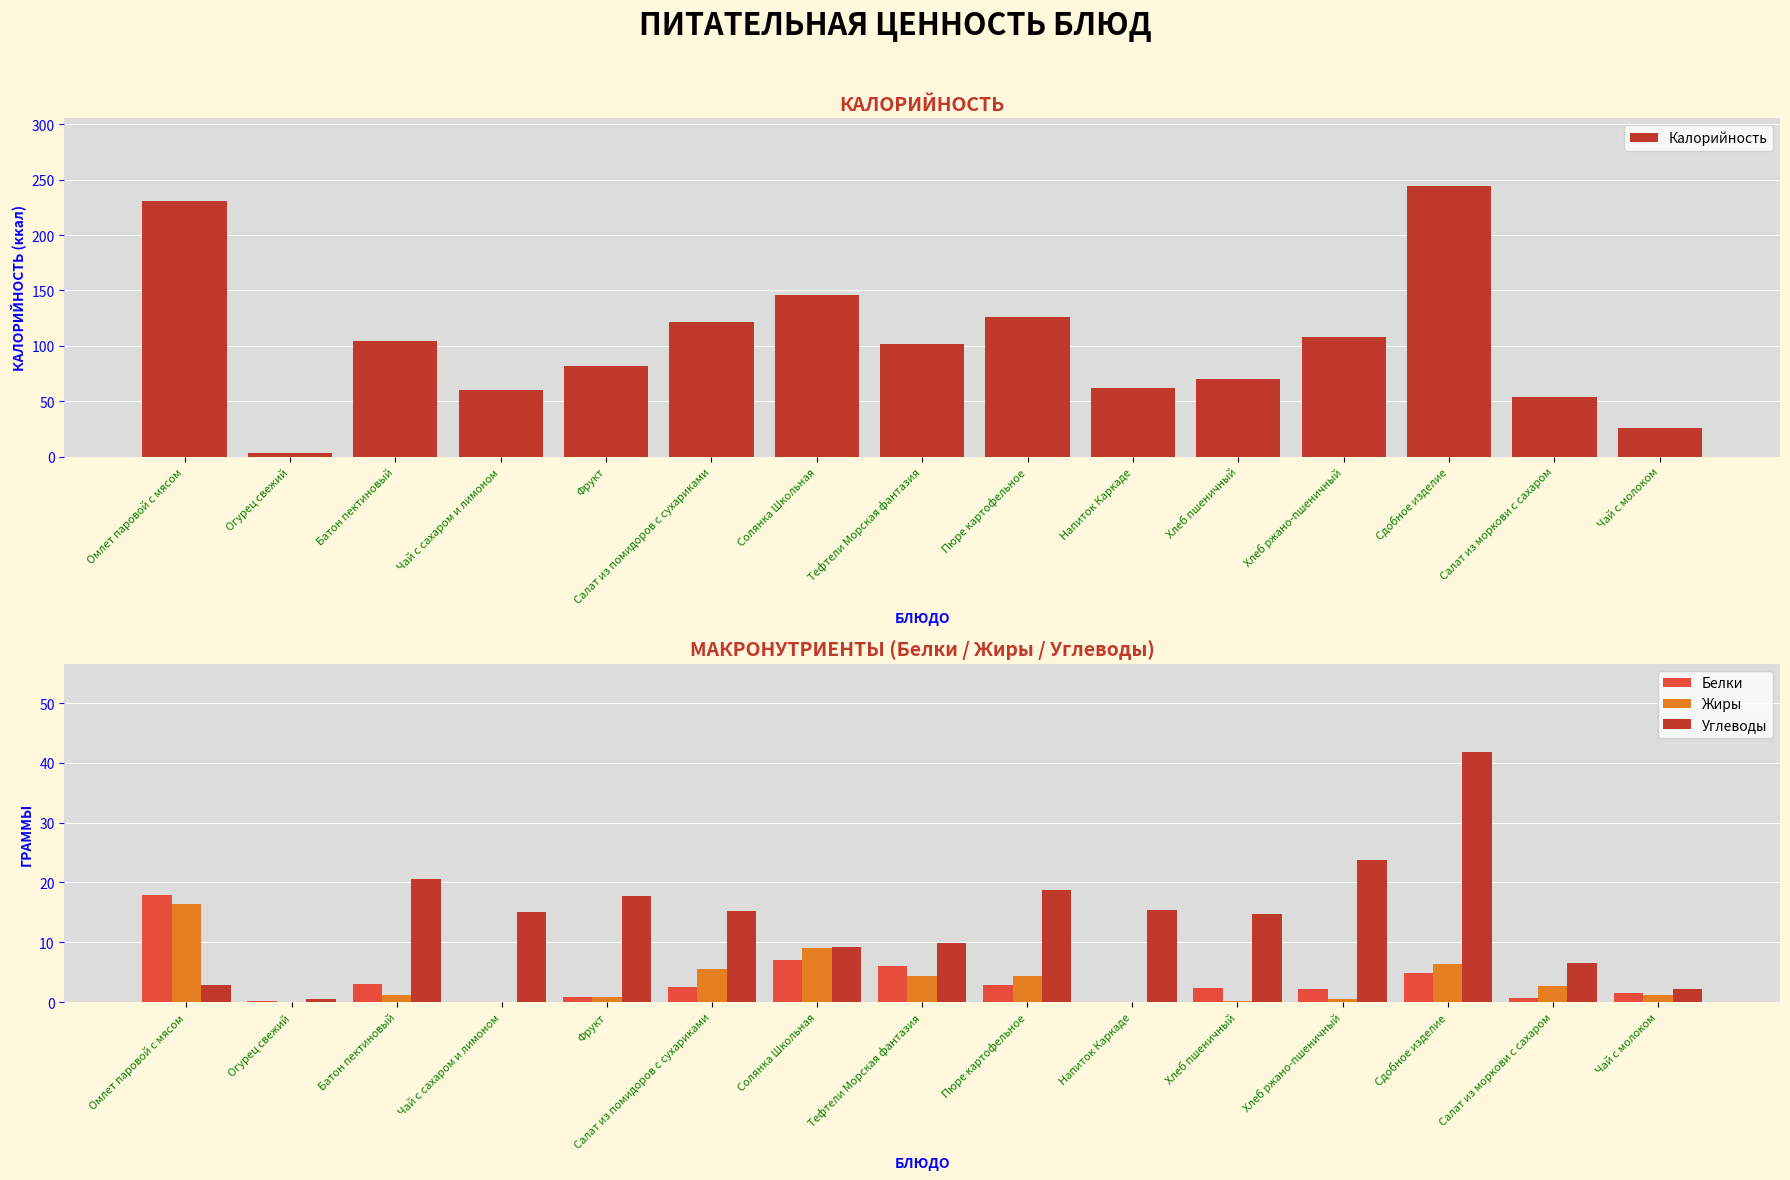

What is the sum of the Белки values at Батон пектиновый and Тефтели Морская фантазия?

9.0